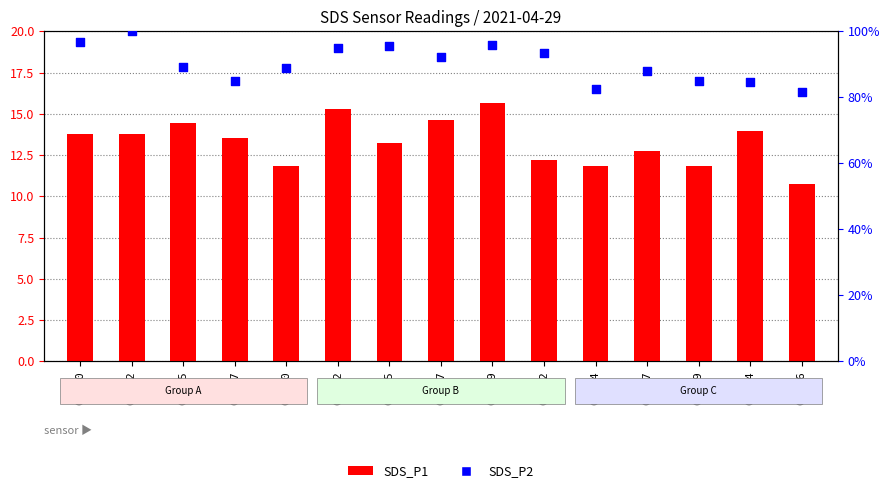

Is the value of SDS_P1 at 00:34 greater than the value of SDS_P2 at 00:00?

No